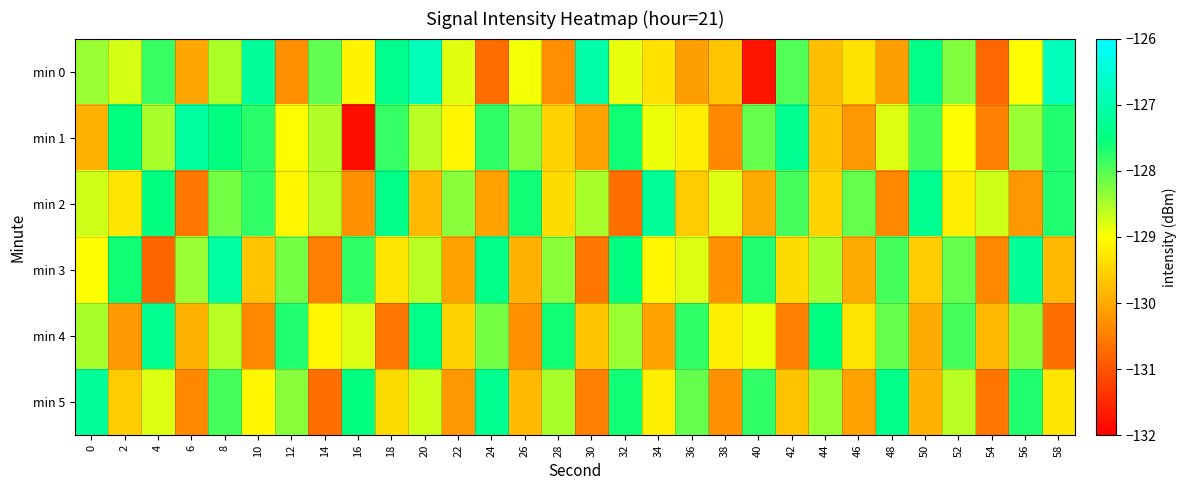

Which series has the largest range (max minus min)?

min 0